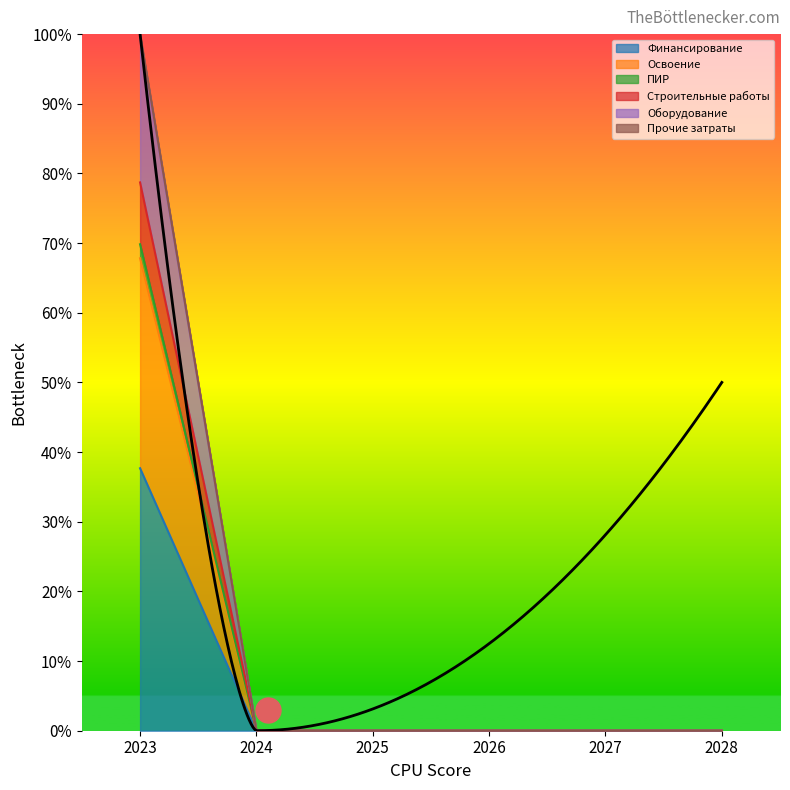

Which label corresponds to the smallest value in the chart?

2024